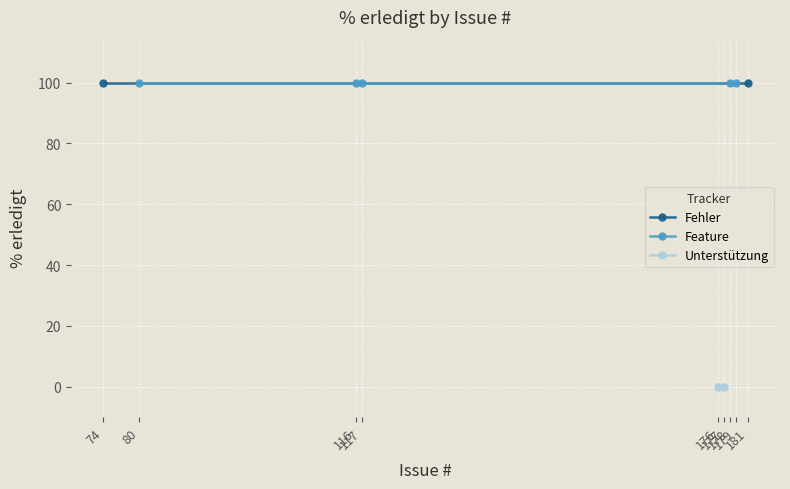

What is the sum of the values at 177 and 178?

100